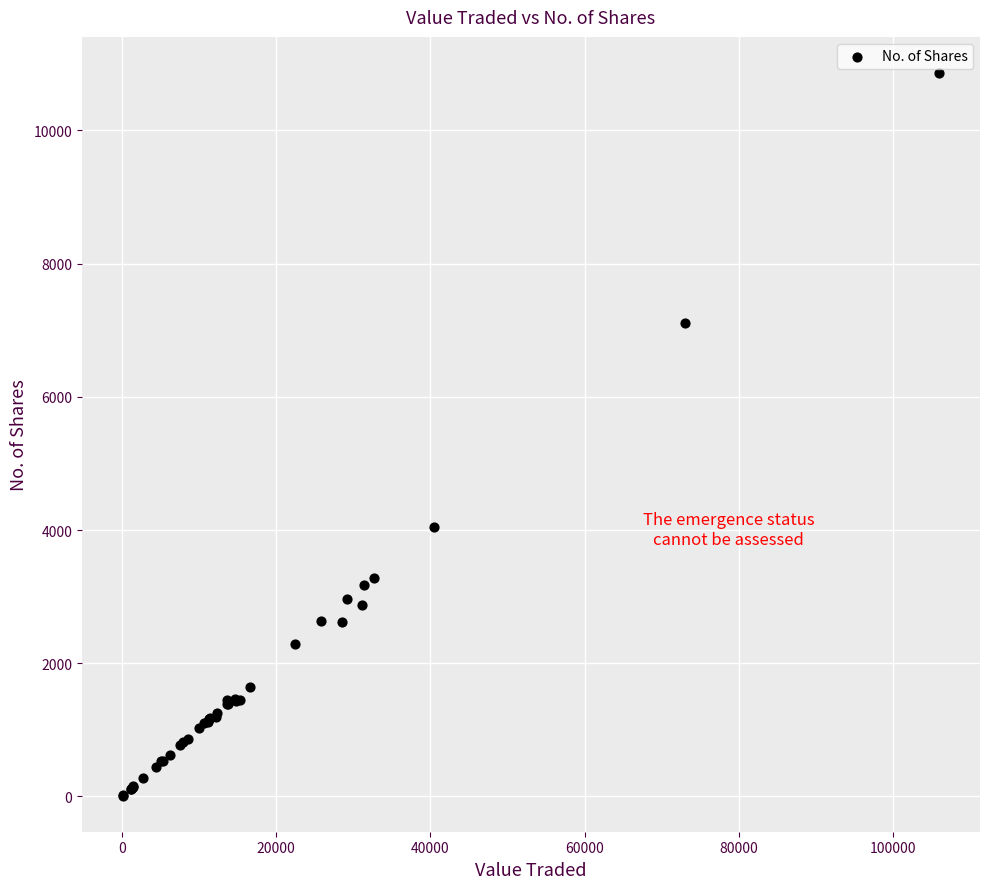

What Y value in the scatter plot is closest to 5437?

4041